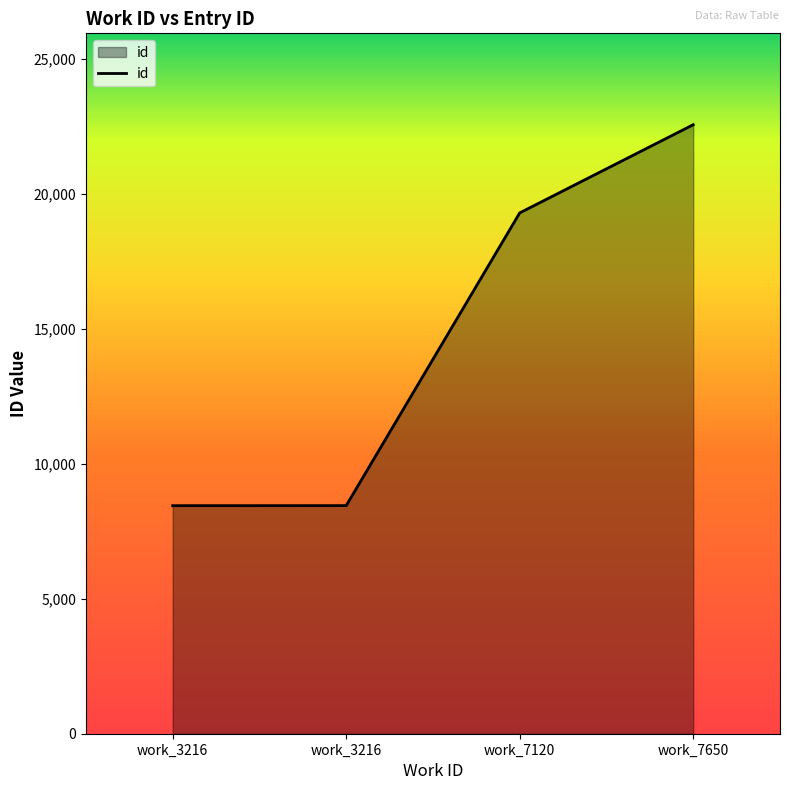

How many distinct data groups are displayed?

1